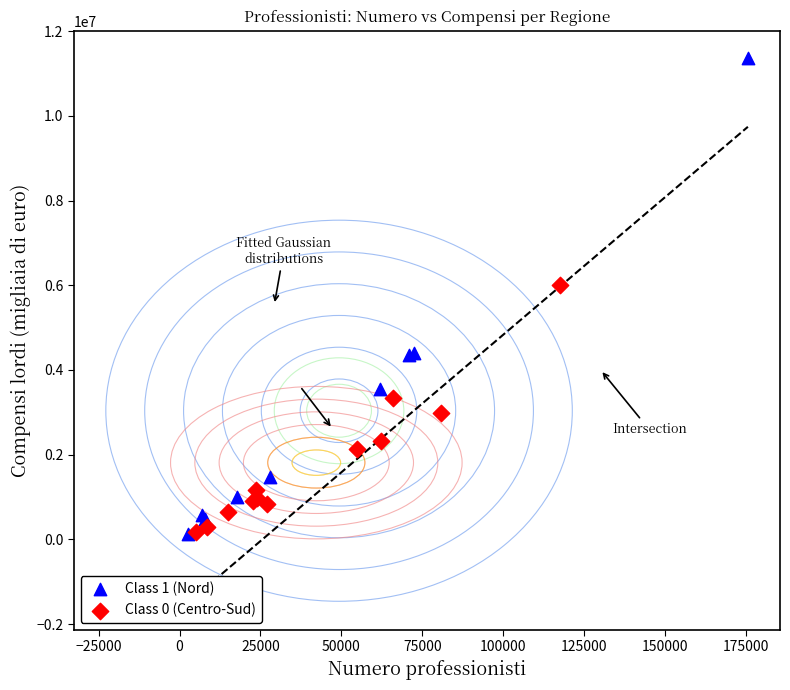

Which series has the widest spread of Y values?

Class 1 (Nord)